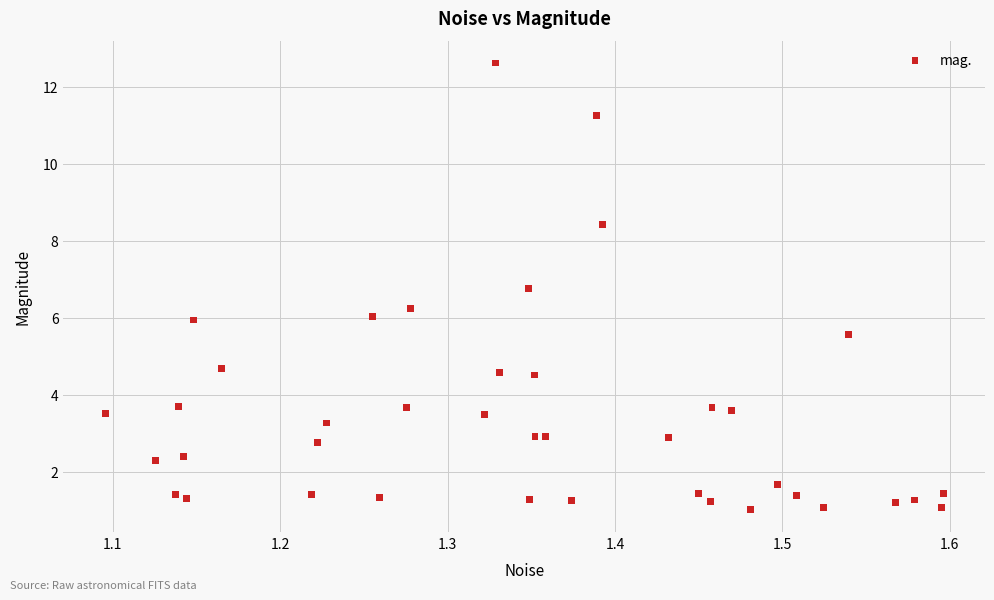

What is the range of Y values (max minus min)?

11.6